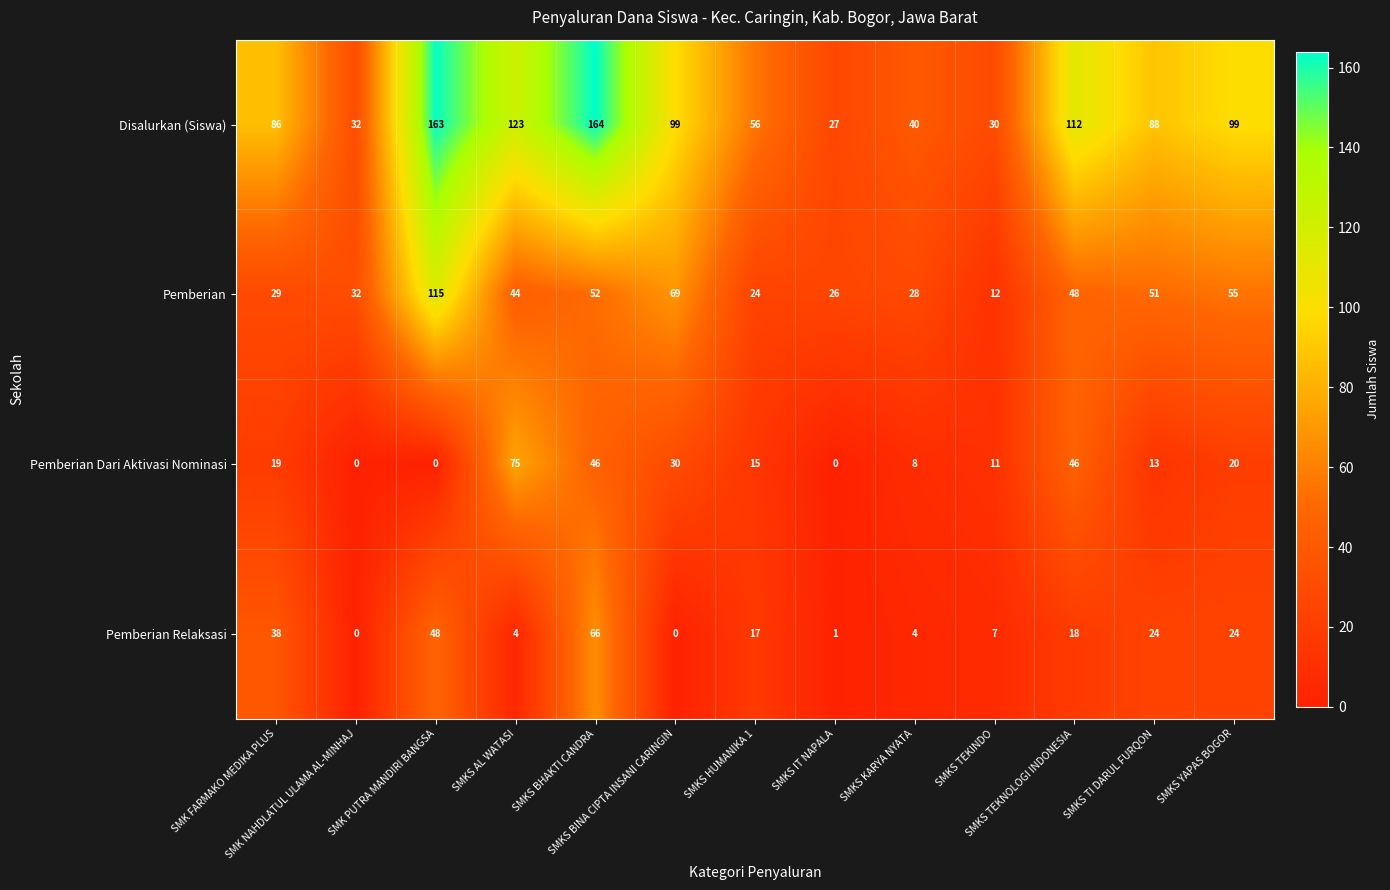

Which category has the highest value across all series?

SMKS BHAKTI CANDRA